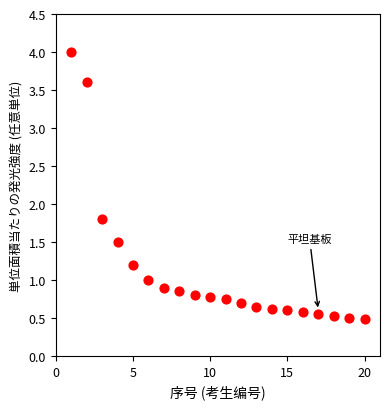

What Y value in the scatter plot is closest to 2?

1.8